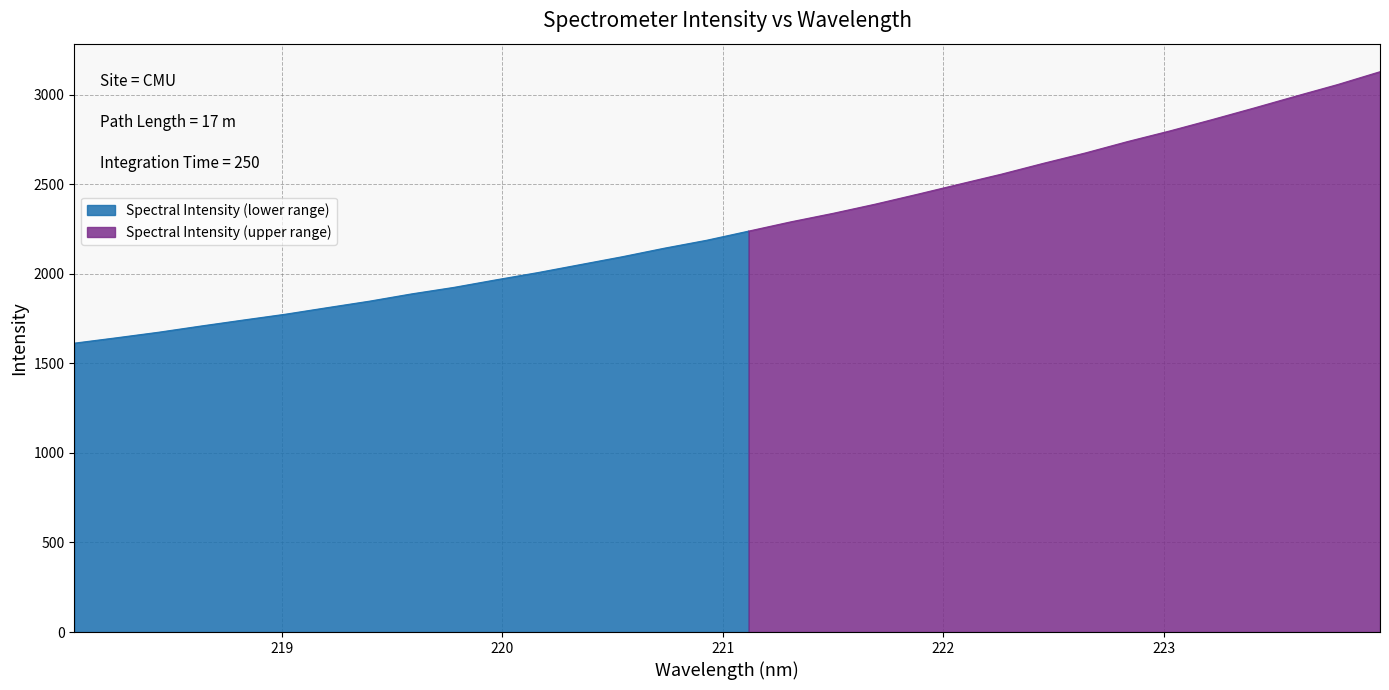

The chart shows a value of 2924.5 at 223.408. True or false?

True